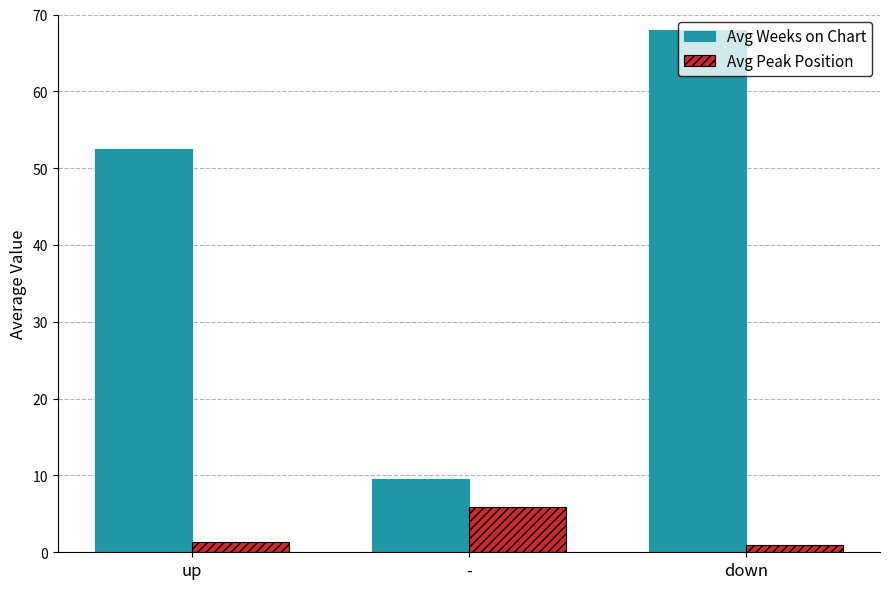

What are all the series names shown in the legend?

Avg Weeks on Chart, Avg Peak Position